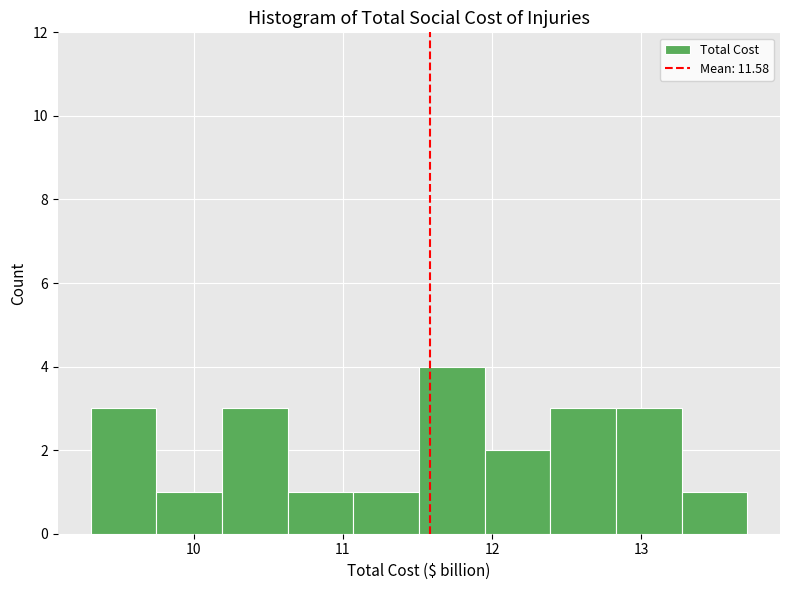

What is the height of the bar covering 12.4 to 12.8 on the x-axis? Neither the bar edges nor the heights are printed on the chart, so give them approximately, as read against the axes.

3